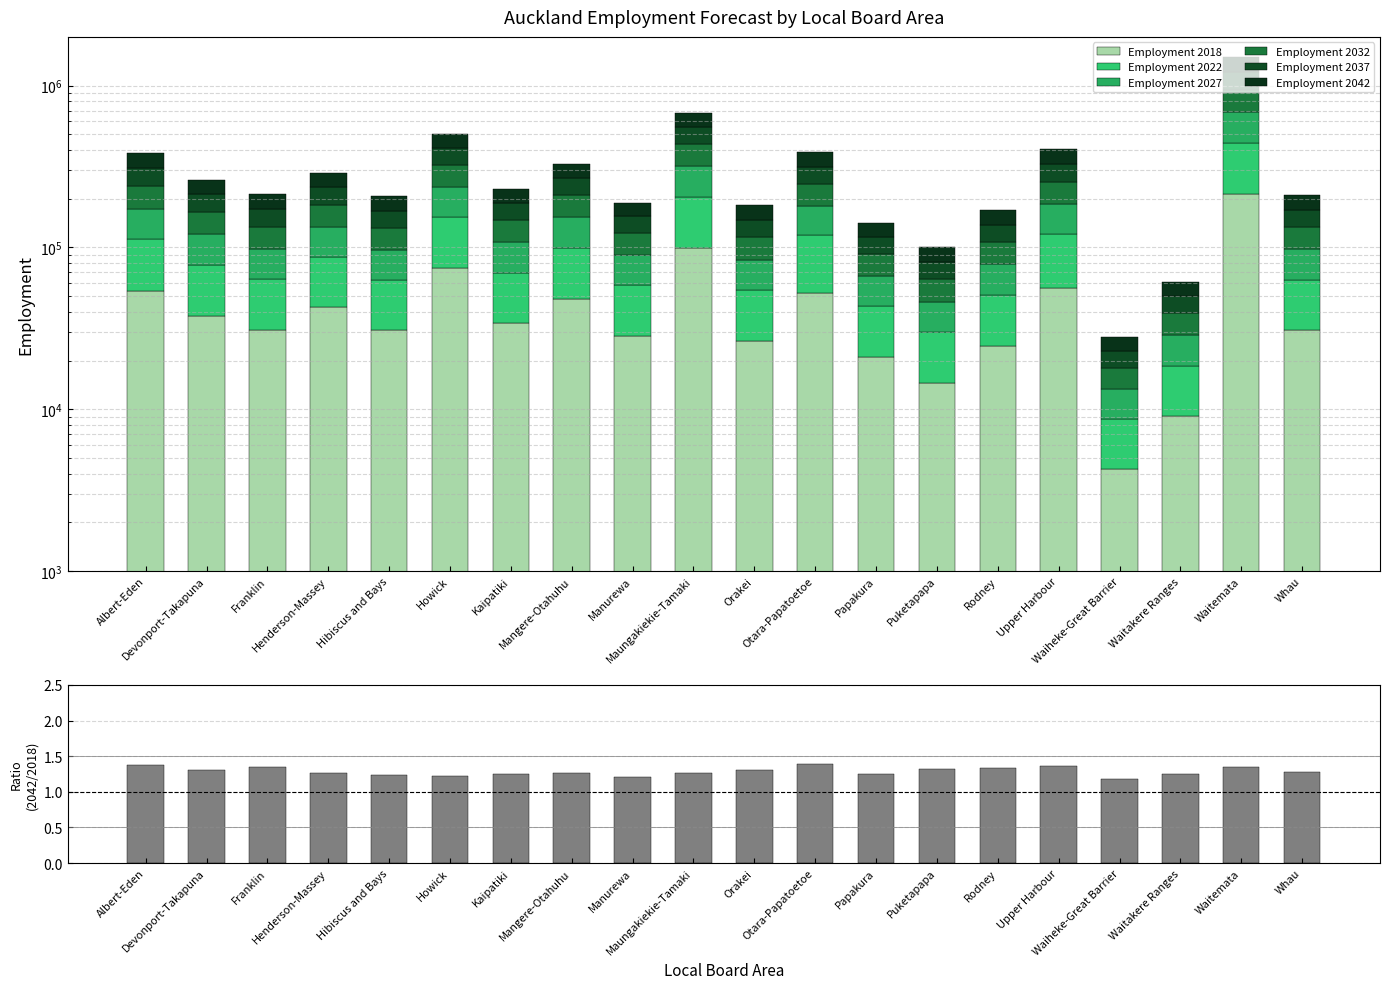

Which series has the largest range (max minus min)?

Employment 2042